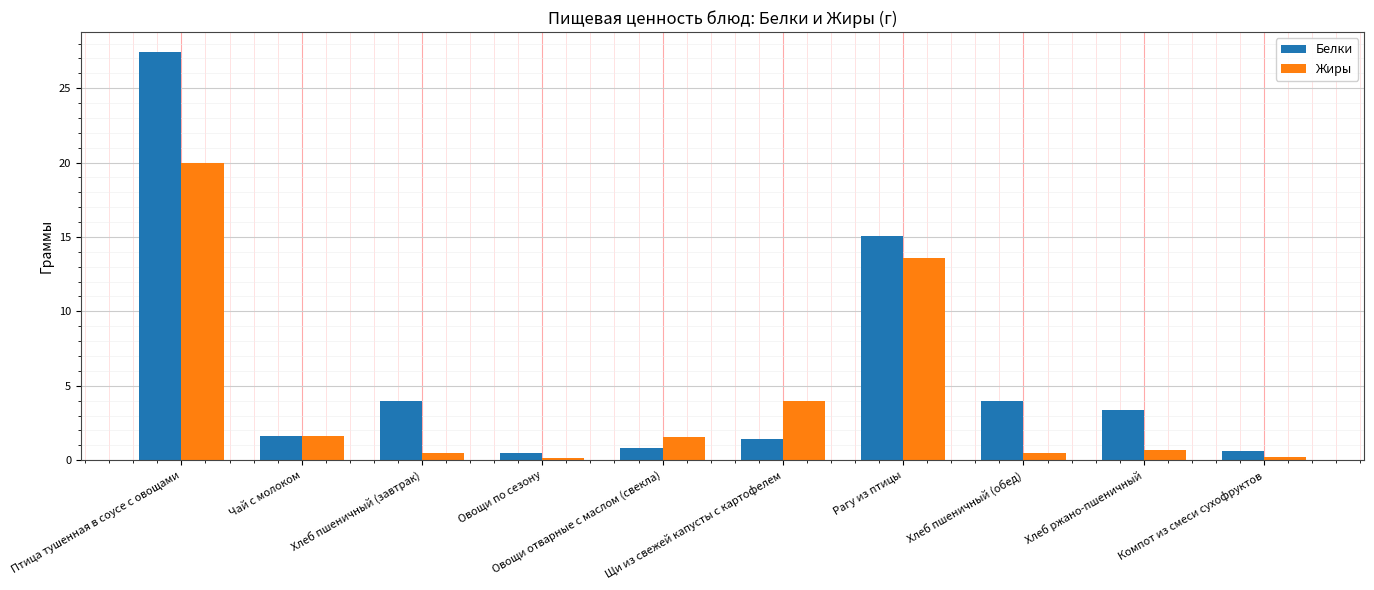

The value of Жиры at Компот из смеси сухофруктов is 0.2. True or false?

True